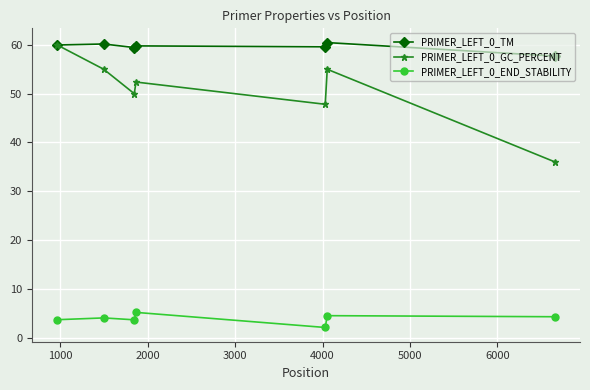

True or false: PRIMER_LEFT_0_TM and PRIMER_LEFT_0_END_STABILITY cross at least once.

False